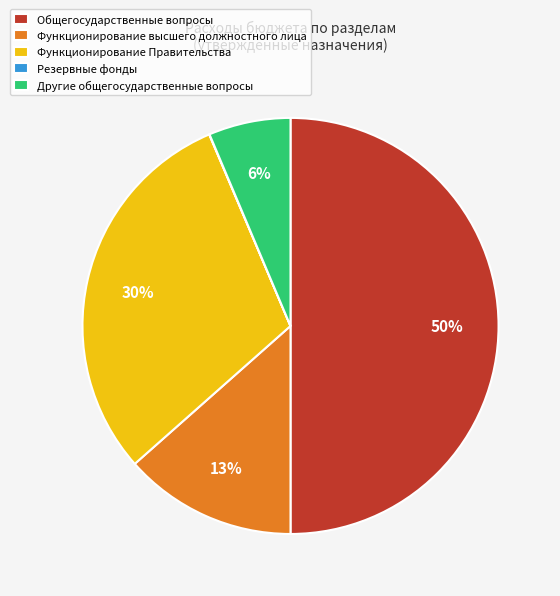

Do Функционирование Правительства and Общегосударственные вопросы together represent more than half of the pie?

Yes